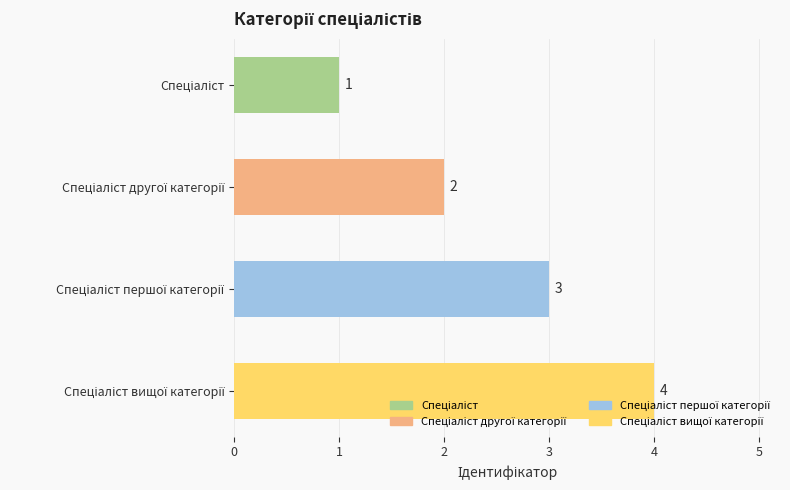

Count the number of data series in this chart.

1